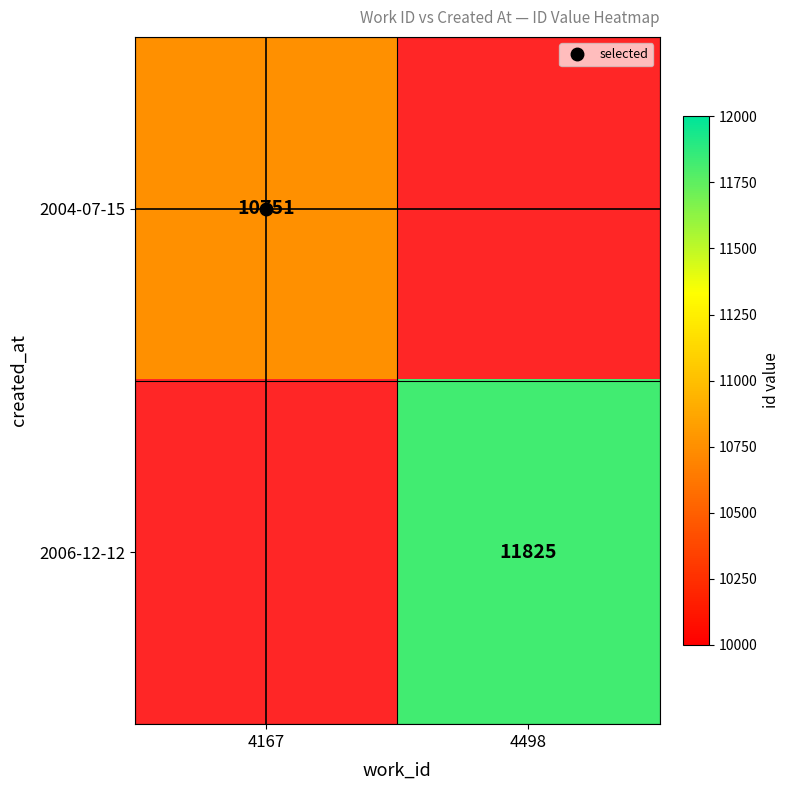

Where is 2004-07-15 nearest to the value 10751?

4167